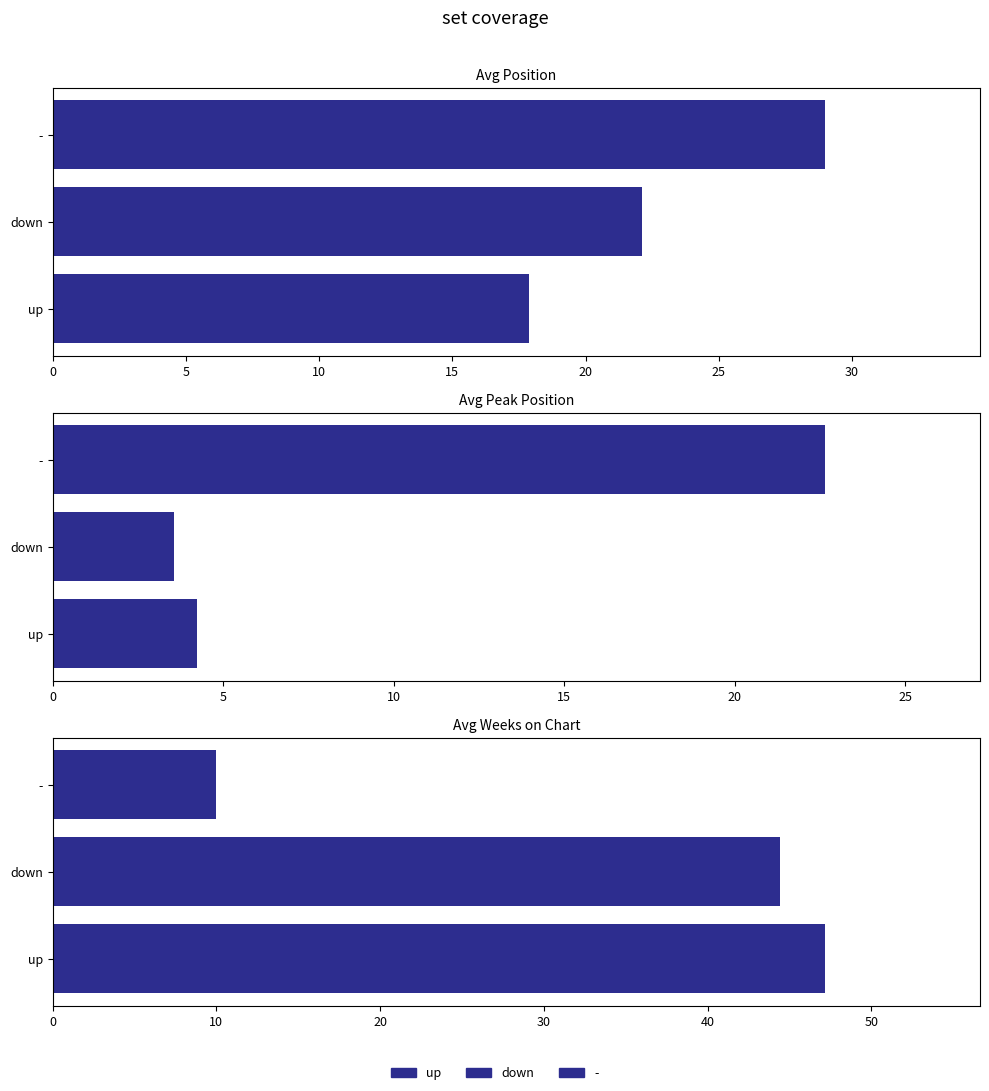

Count the number of categories in the chart.

3